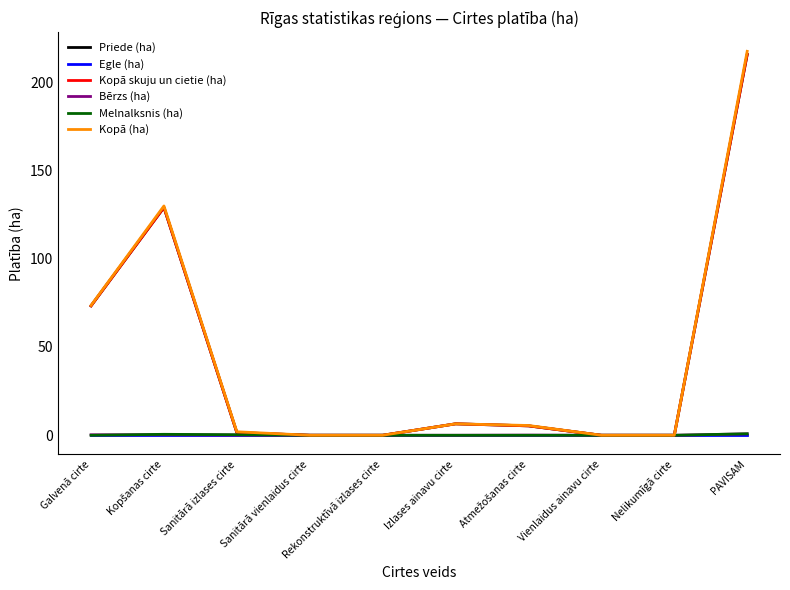

Does the chart display data point markers on the line(s)?

No